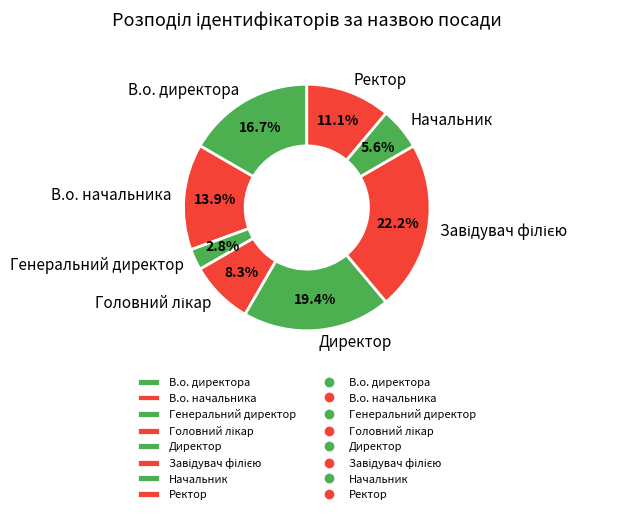

How many segments does this pie chart have?

8